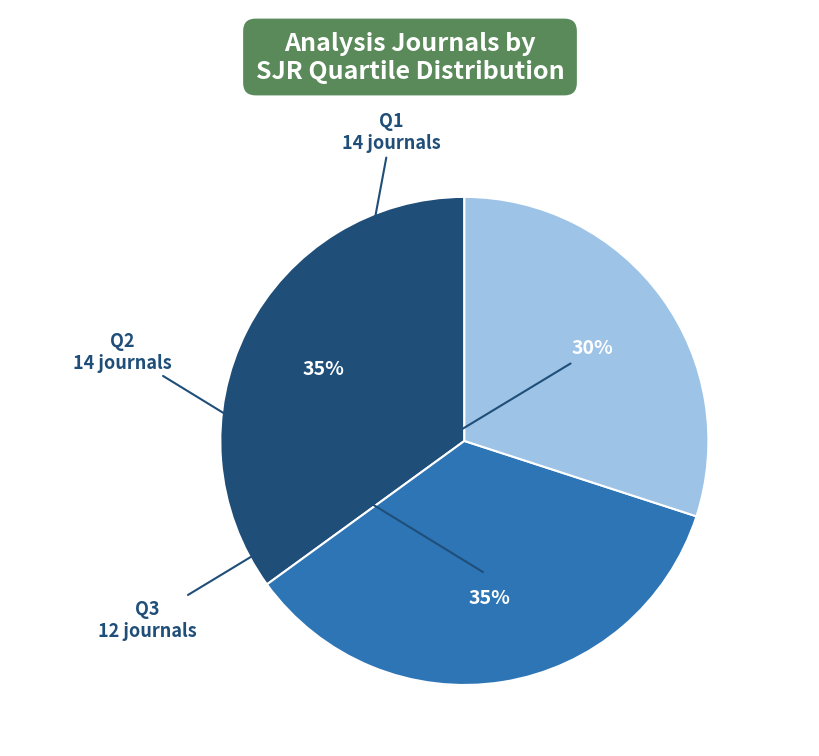

Count the number of slices in the pie.

3